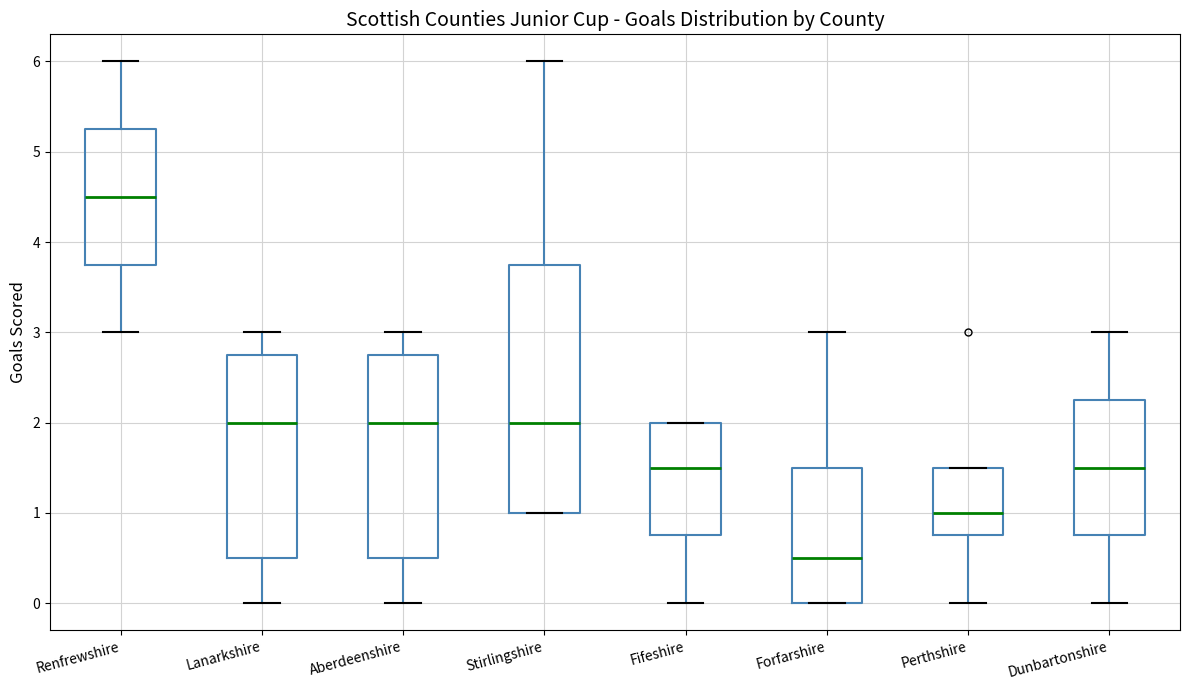

Reading left to right, read every box against the y-axis: the position of its median line, the range the box covers, and the ends of its whiskers. The values are not printed on the chart, so give them approximately, as read against the axis.

Renfrewshire: median 4.5, box 3.8 to 5.3, whiskers 3.0 to 6.0
Lanarkshire: median 2.0, box 0.5 to 2.8, whiskers 0.0 to 3.0
Aberdeenshire: median 2.0, box 0.5 to 2.8, whiskers 0.0 to 3.0
Stirlingshire: median 2.0, box 1.0 to 3.8, whiskers 1.0 to 6.0
Fifeshire: median 1.5, box 0.8 to 2.0, whiskers 0.0 to 2.0
Forfarshire: median 0.5, box 0.0 to 1.5, whiskers 0.0 to 3.0
Perthshire: median 1.0, box 0.8 to 1.5, whiskers 0.0 to 1.5
Dunbartonshire: median 1.5, box 0.8 to 2.3, whiskers 0.0 to 3.0